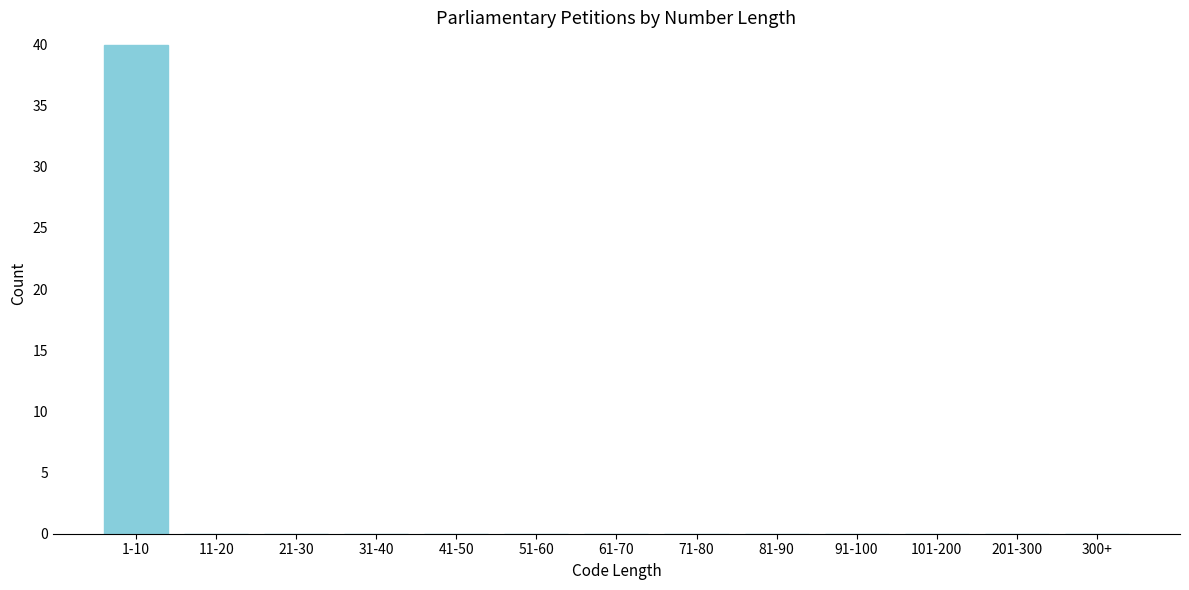

Reading left to right, what are all the values shown in this chart?

1-10=40	11-20=0	21-30=0	31-40=0	41-50=0	51-60=0	61-70=0	71-80=0	81-90=0	91-100=0	101-200=0	201-300=0	300+=0